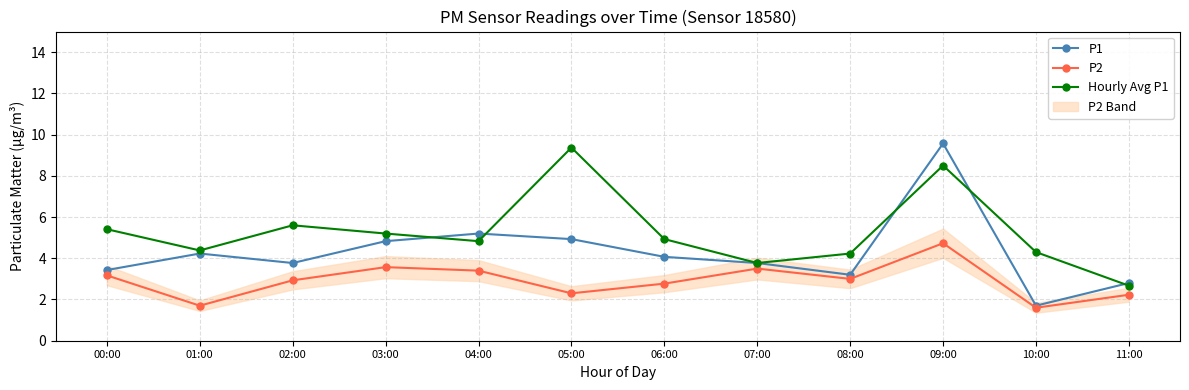

Rank the series at 02:00 from highest to lowest value.

Hourly Avg P1, P1, P2